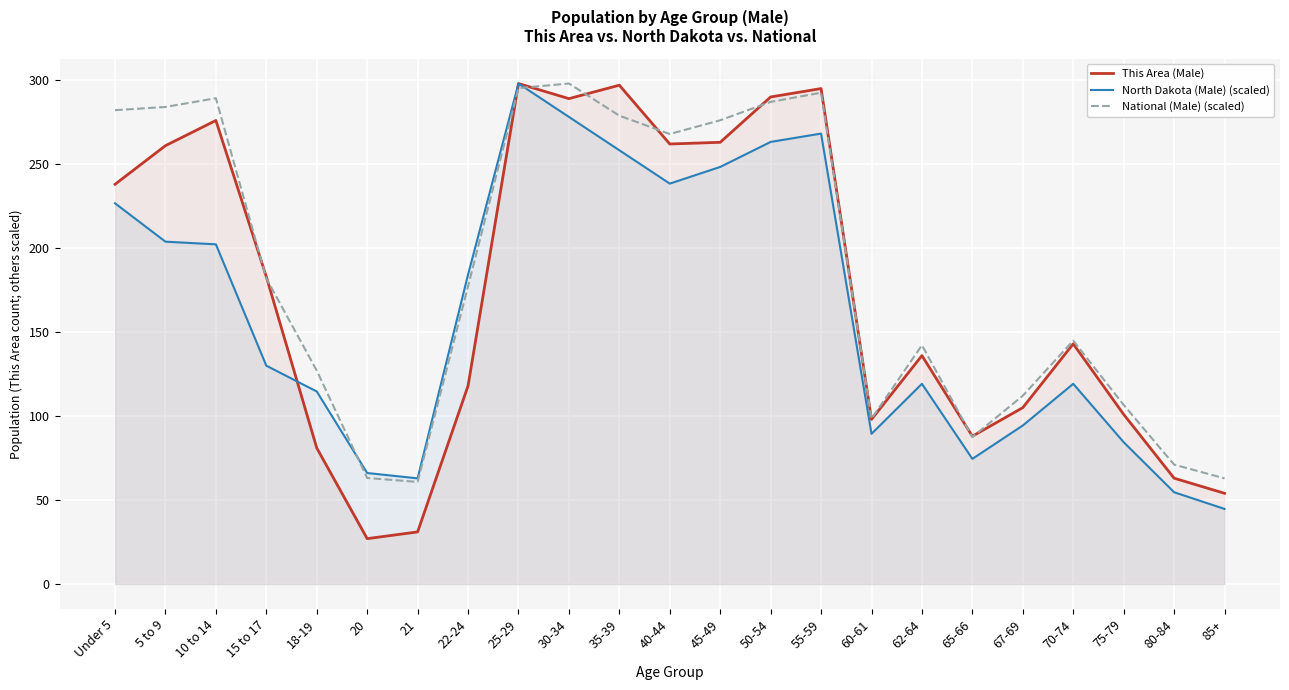

Reading left to right, list all the values displayed in this chart.

This Area (Male): 238.0	261.0	276.0	183.0	81.0	27.0	31.0	118.0	298.0	289.0	297.0	262.0	263.0	290.0	295.0	98.0	136.0	88.0	105.0	143.0	101.0	63.0	54.0
North Dakota (Male) (scaled): 226.7	203.8	202.3	130.0	114.6	66.1	62.9	184.2	298.0	278.1	258.3	238.4	248.3	263.2	268.2	89.4	119.2	74.5	94.4	119.2	84.4	54.6	44.7
National (Male) (scaled): 282.1	284.0	289.2	182.0	127.1	63.1	60.8	177.2	295.3	298.0	278.9	267.9	276.1	287.1	292.5	98.4	142.2	87.5	112.1	144.9	106.6	71.1	62.9